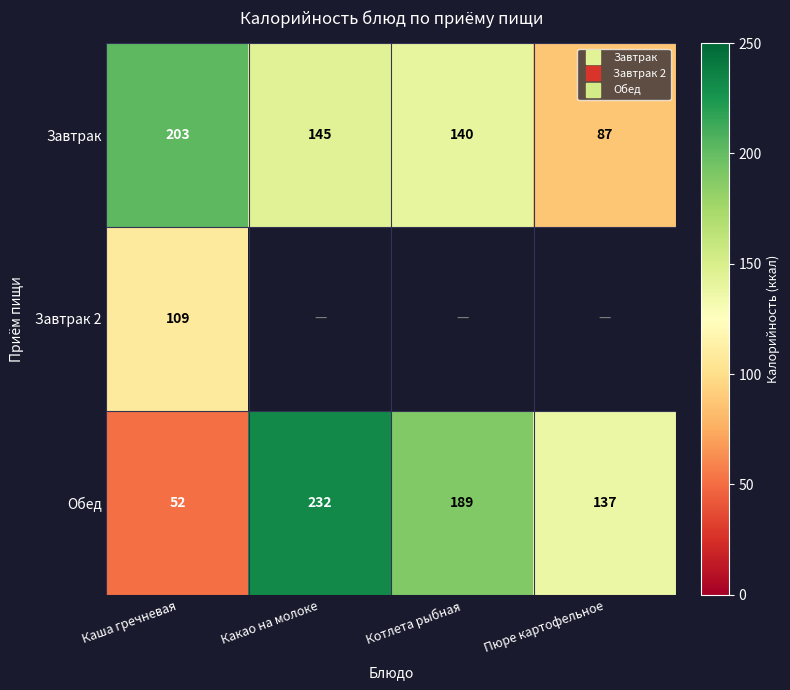

Is the value of Обед at Пюре картофельное greater than the value of Завтрак at Какао на молоке?

No